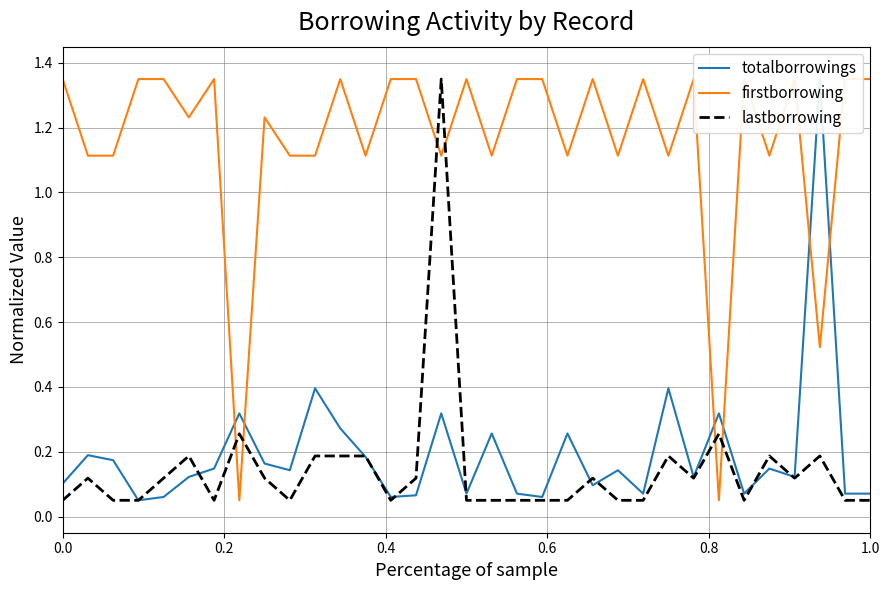

What is the difference between the second highest and minimum values in the totalborrowings series?

0.3